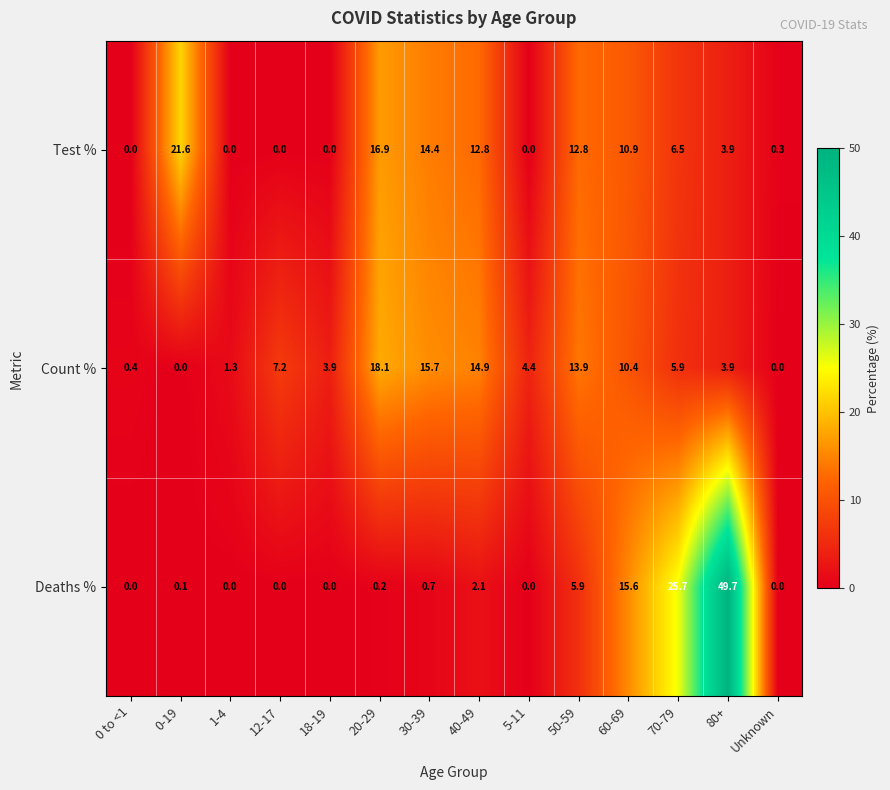

Which series has the largest total across all categories?

Test %